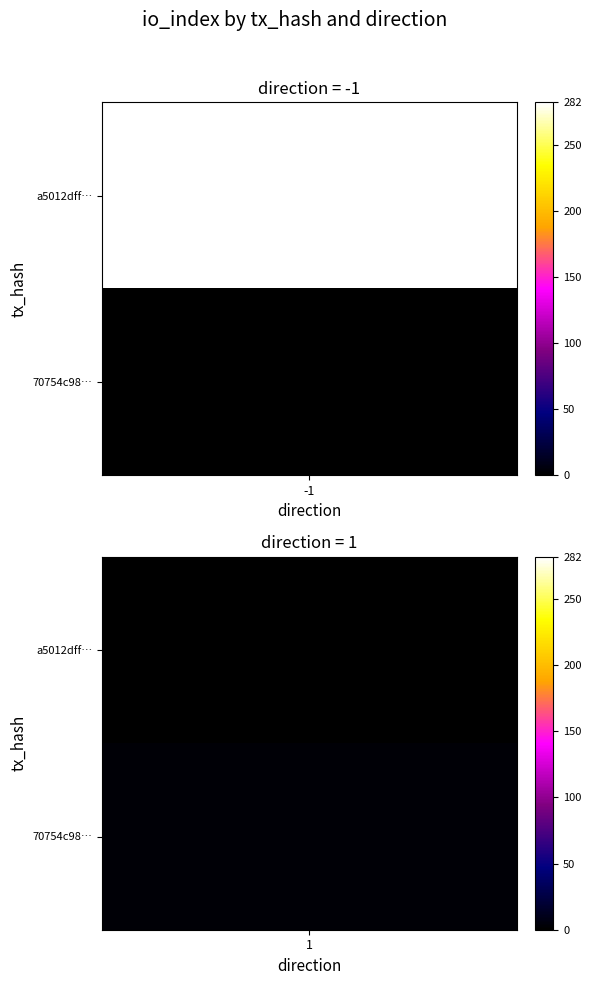

How many data points does each series have?

2